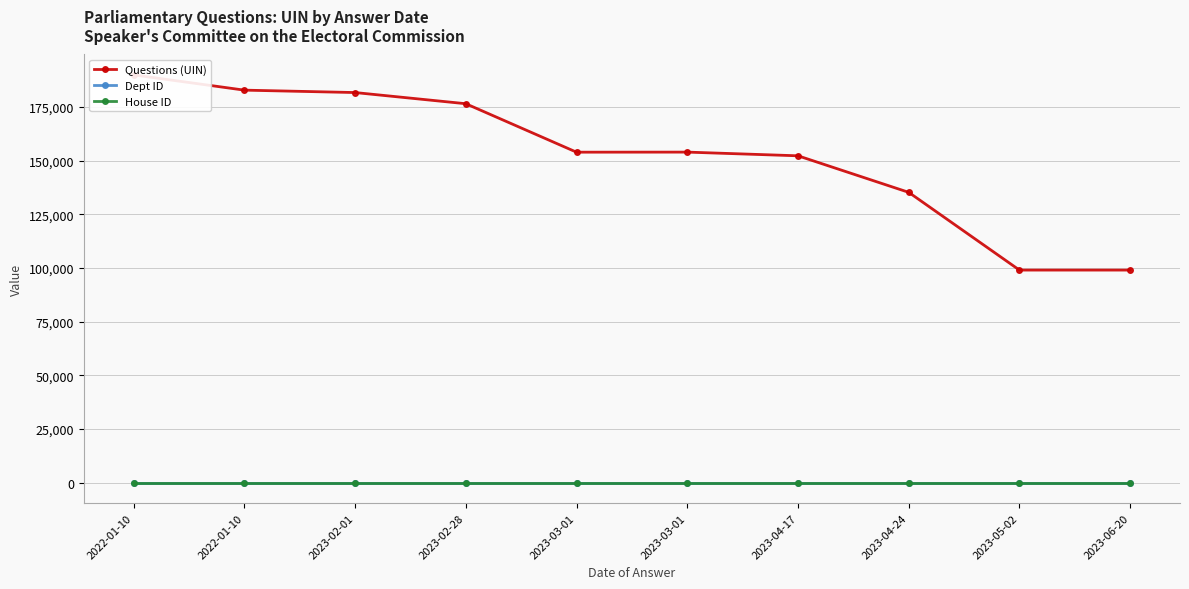

What is the spread (max minus min) of values at 2023-04-24?

135282